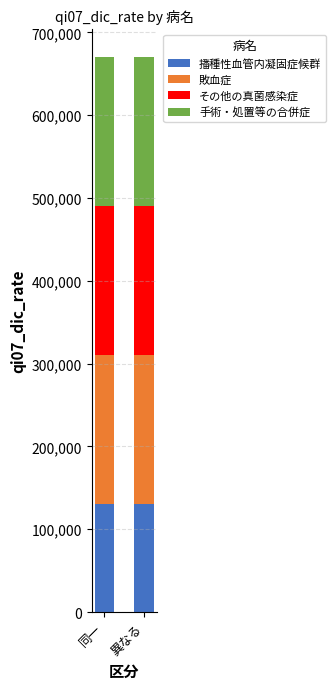

What is the total value across all series at 同一?

670185